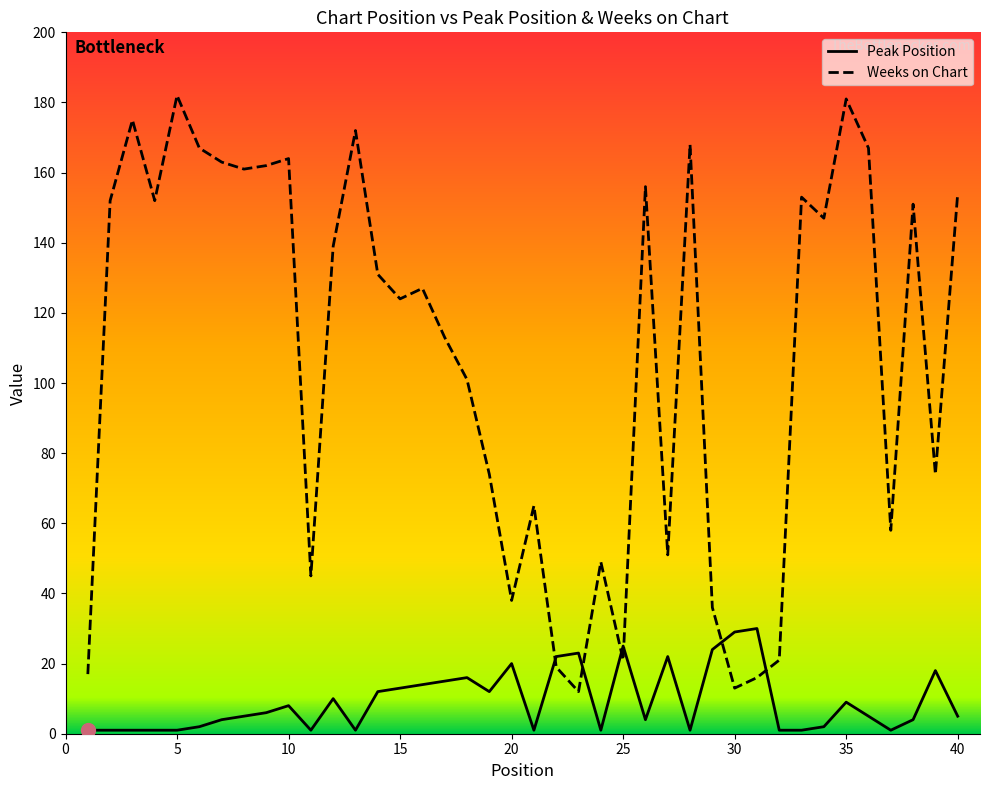

Which series has the widest spread of values?

Weeks on Chart